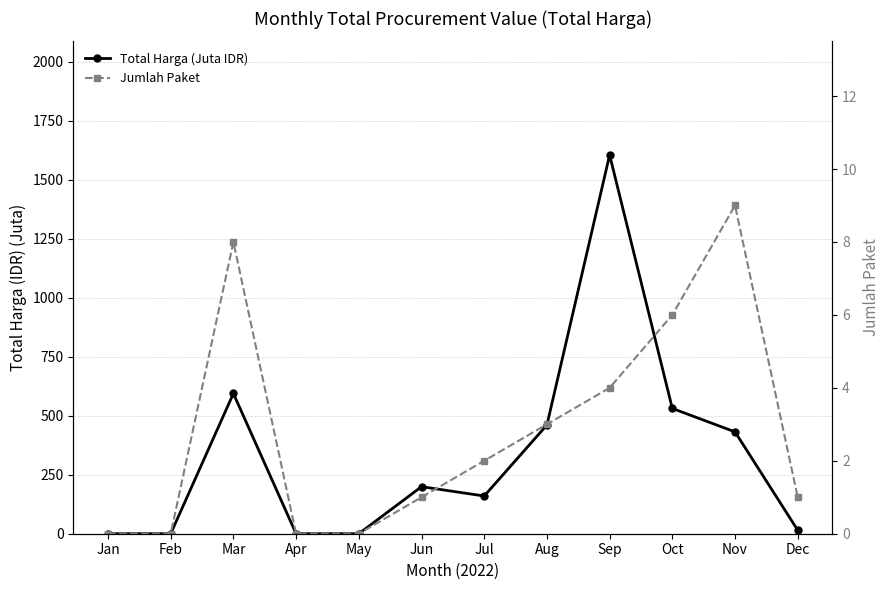

Does the chart display data point markers on the line(s)?

Yes